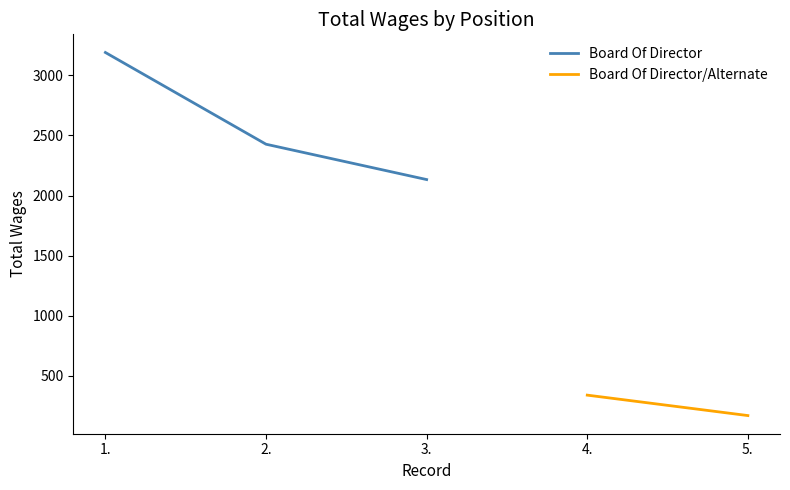

True or false: the data shows 2133 at 3..

True